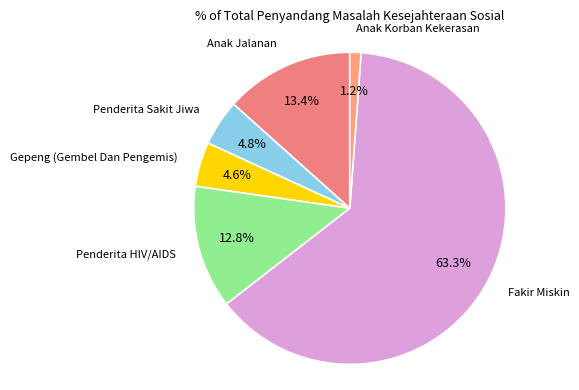

Which slice is the smallest?

Anak Korban Kekerasan